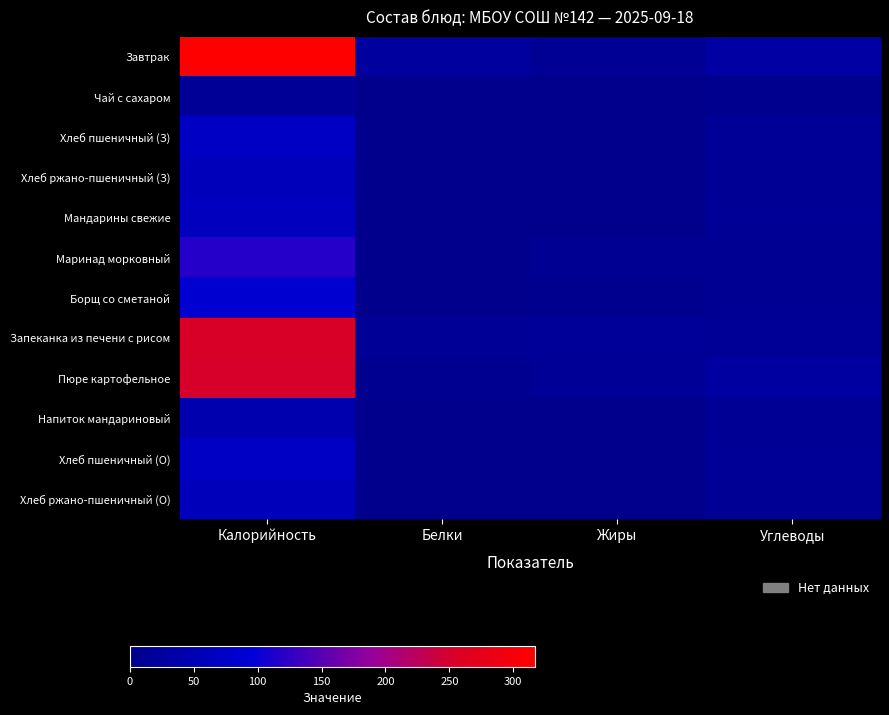

What is the maximum value shown in the chart?

317.1